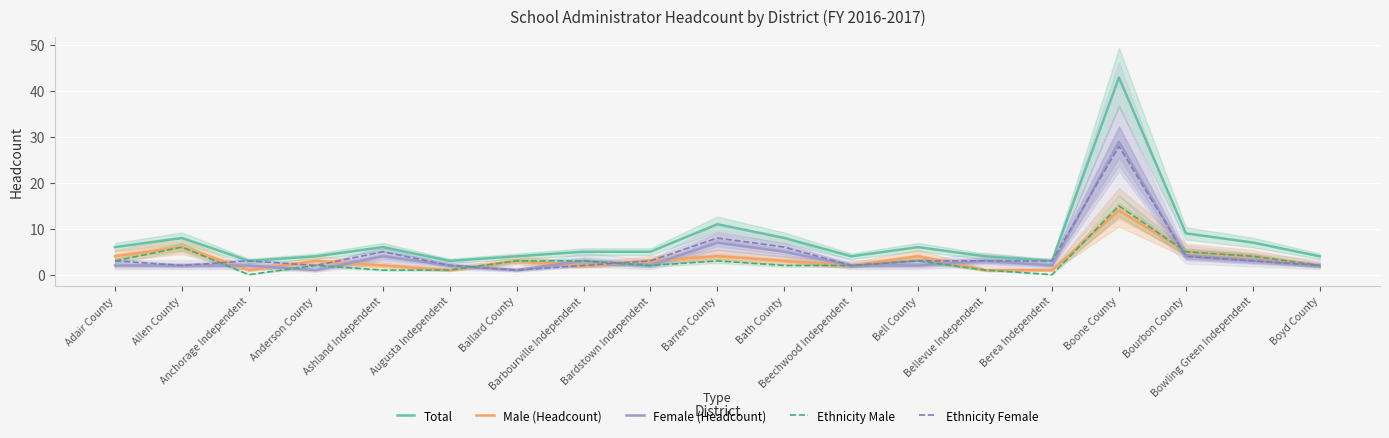

What is the total value across all series at Bellevue Independent?

12